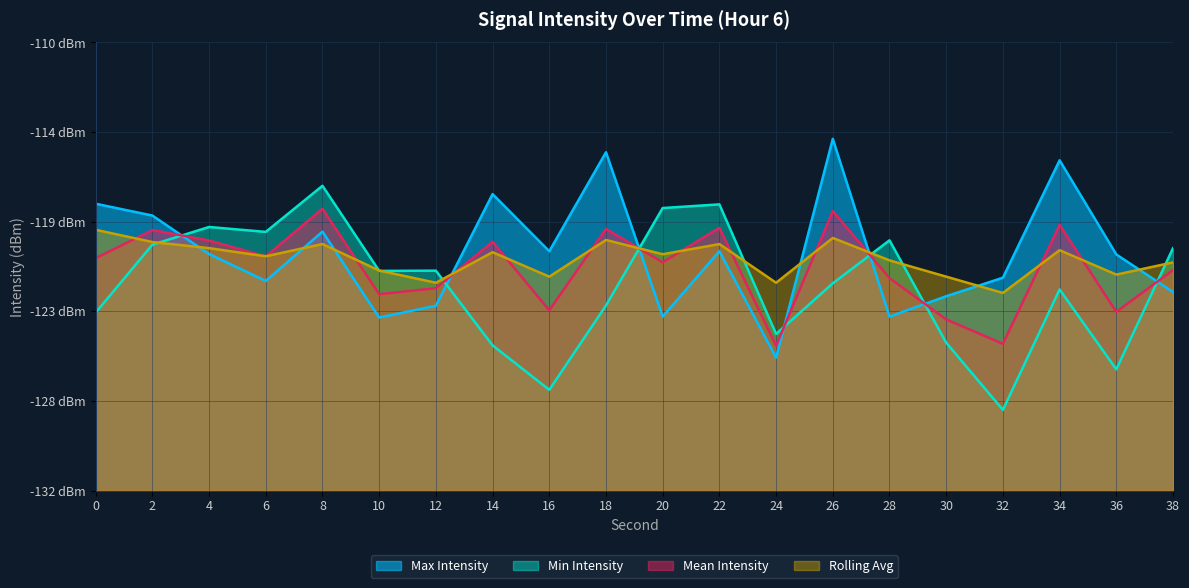

Reading left to right, list all the values displayed in this chart.

Max Intensity: 0=-117.9	2=-118.5	4=-120.4	6=-121.7	8=-119.3	10=-123.5	12=-122.9	14=-117.4	16=-120.3	18=-115.4	20=-123.5	22=-120.3	24=-125.5	26=-114.7	28=-123.5	30=-122.5	32=-121.6	34=-115.8	36=-120.4	38=-122.3
Min Intensity: 0=-123.3	2=-119.9	4=-119.1	6=-119.3	8=-117.0	10=-121.2	12=-121.2	14=-124.9	16=-127.1	18=-122.9	20=-118.1	22=-118.0	24=-124.3	26=-121.8	28=-119.7	30=-124.7	32=-128.0	34=-122.1	36=-126.1	38=-120.1
Mean Intensity: 0=-120.6	2=-119.2	4=-119.7	6=-120.5	8=-118.2	10=-122.4	12=-122.1	14=-119.8	16=-123.2	18=-119.2	20=-120.8	22=-119.1	24=-124.9	26=-118.3	28=-121.6	30=-123.6	32=-124.8	34=-119.0	36=-123.2	38=-121.2
Rolling Avg: 0=-119.2	2=-119.8	4=-120.1	6=-120.5	8=-119.9	10=-121.2	12=-121.8	14=-120.3	16=-121.5	18=-119.7	20=-120.4	22=-119.9	24=-121.8	26=-119.6	28=-120.7	30=-121.5	32=-122.3	34=-120.2	36=-121.4	38=-120.8